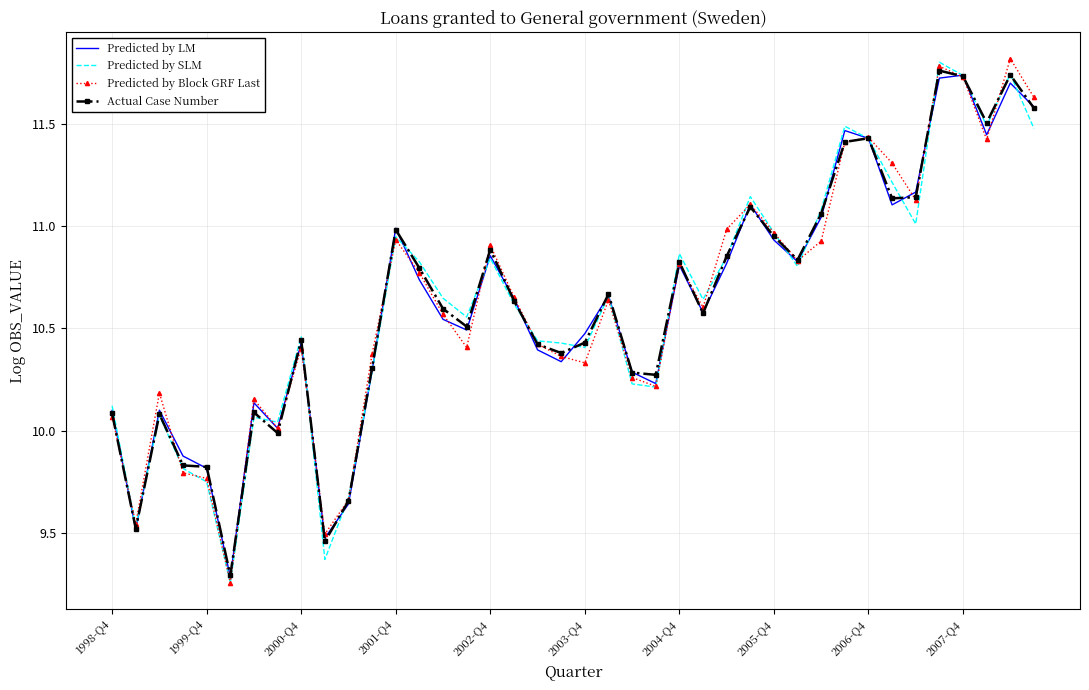

What are all the series names shown in the legend?

Predicted by LM, Predicted by SLM, Predicted by Block GRF Last, Actual Case Number